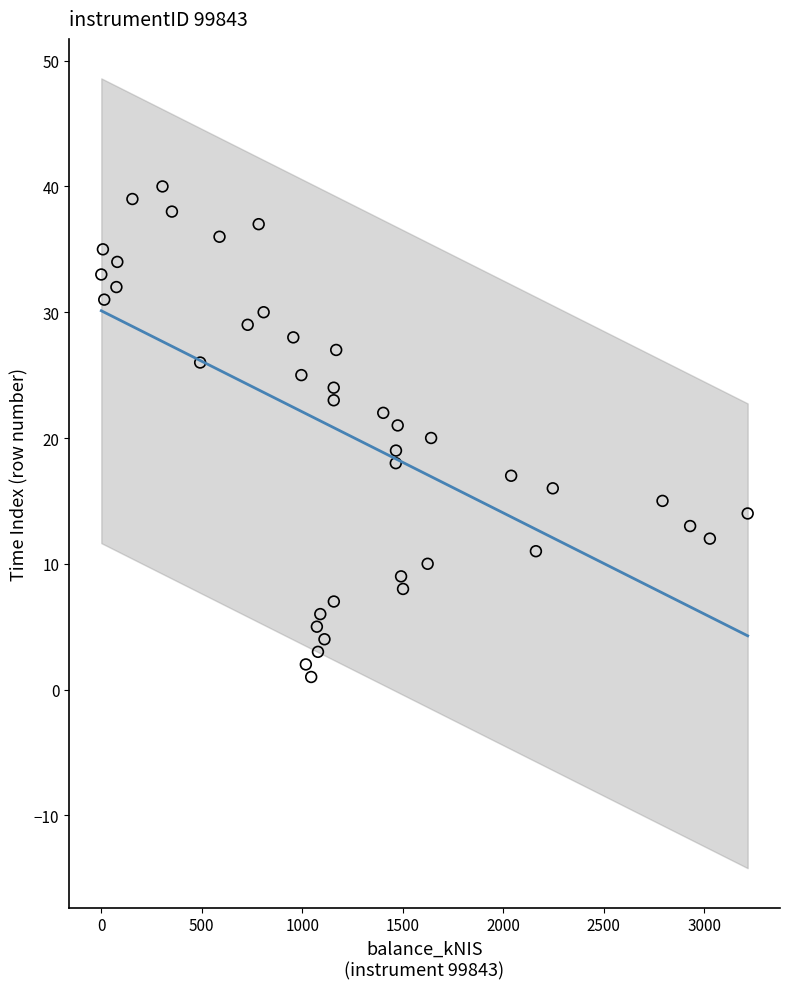

What is the range of Y values (max minus min)?

39